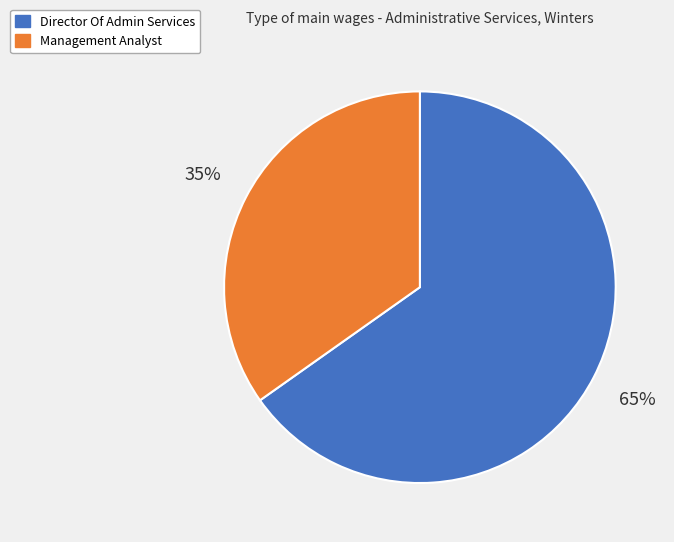

How many segments does this pie chart have?

2